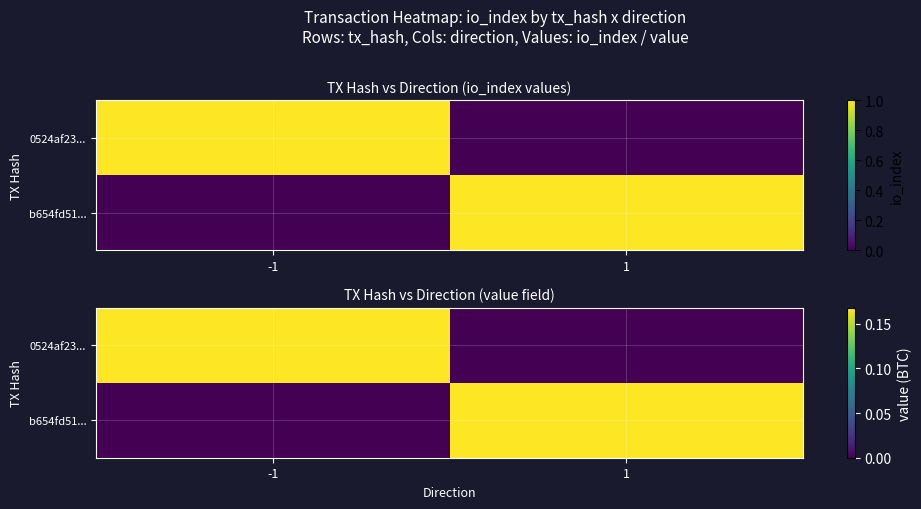

Between -1 and 1, which series saw the biggest shift?

0524af23...